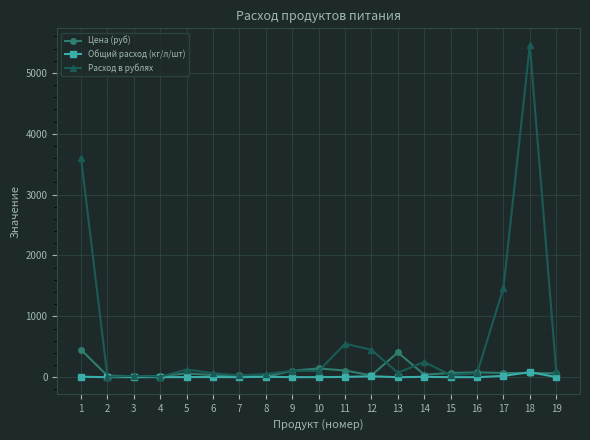

At which category is the sum across all series the highest?

18